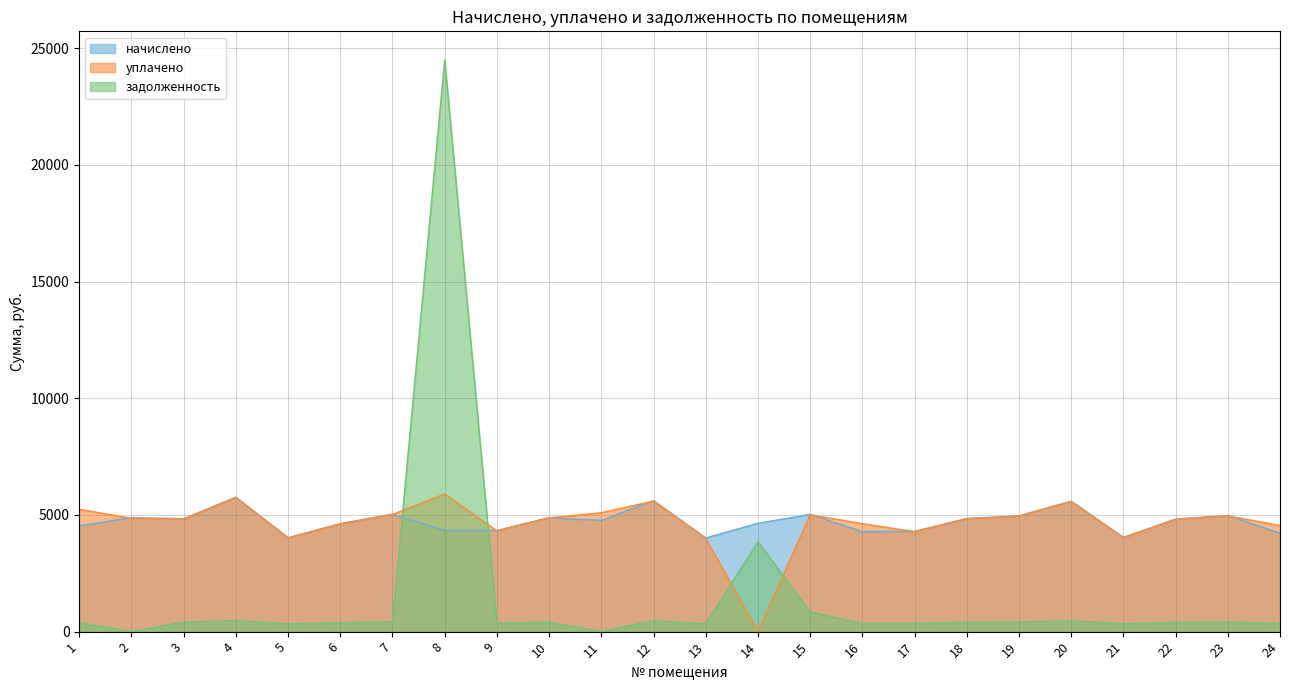

Does the chart display data point markers on the line(s)?

No